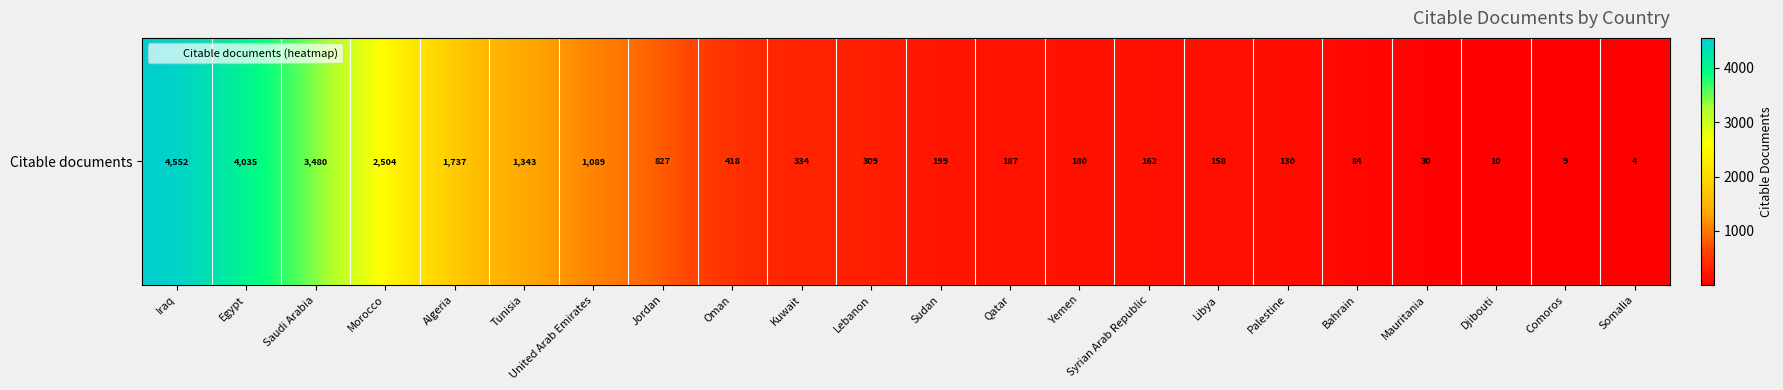

List the labels in order of value, largest first.

Iraq, Egypt, Saudi Arabia, Morocco, Algeria, Tunisia, United Arab Emirates, Jordan, Oman, Kuwait, Lebanon, Sudan, Qatar, Yemen, Syrian Arab Republic, Libya, Palestine, Bahrain, Mauritania, Djibouti, Comoros, Somalia